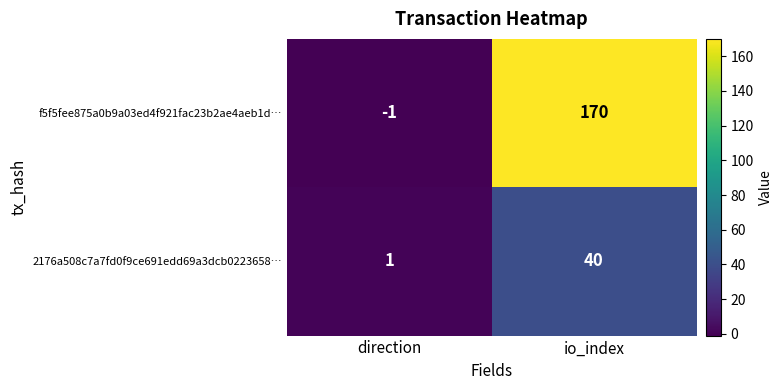

Which category has the highest value across all series?

io_index